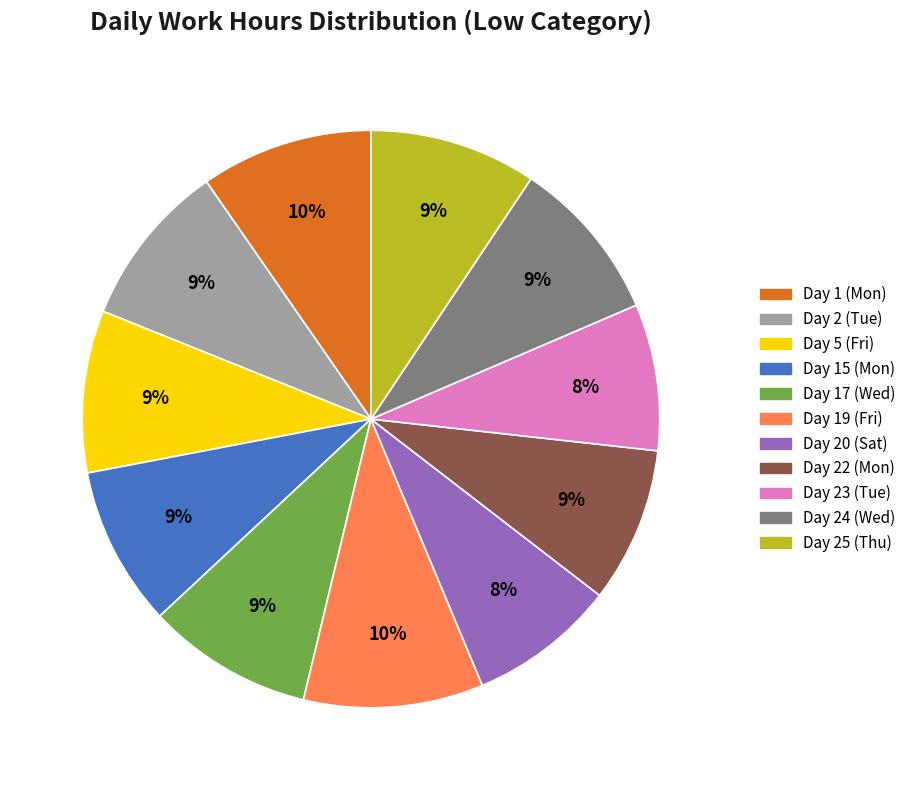

Count the number of slices in the pie.

11